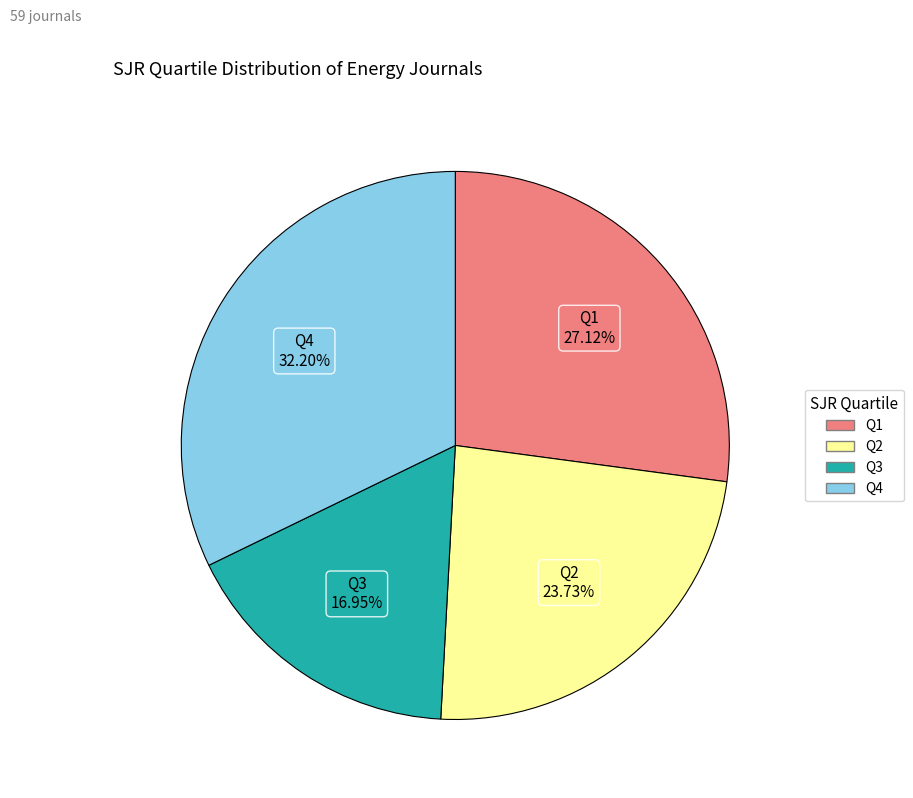

To the nearest percent, what portion does Q2 represent?

24%